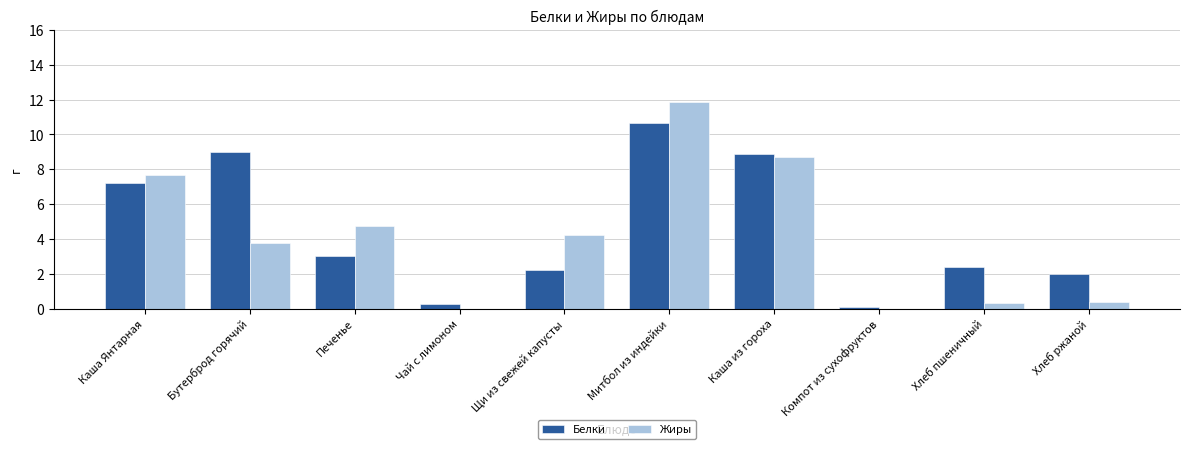

Between Щи из свежей капусты and Компот из сухофруктов, which series saw the biggest shift?

Жиры